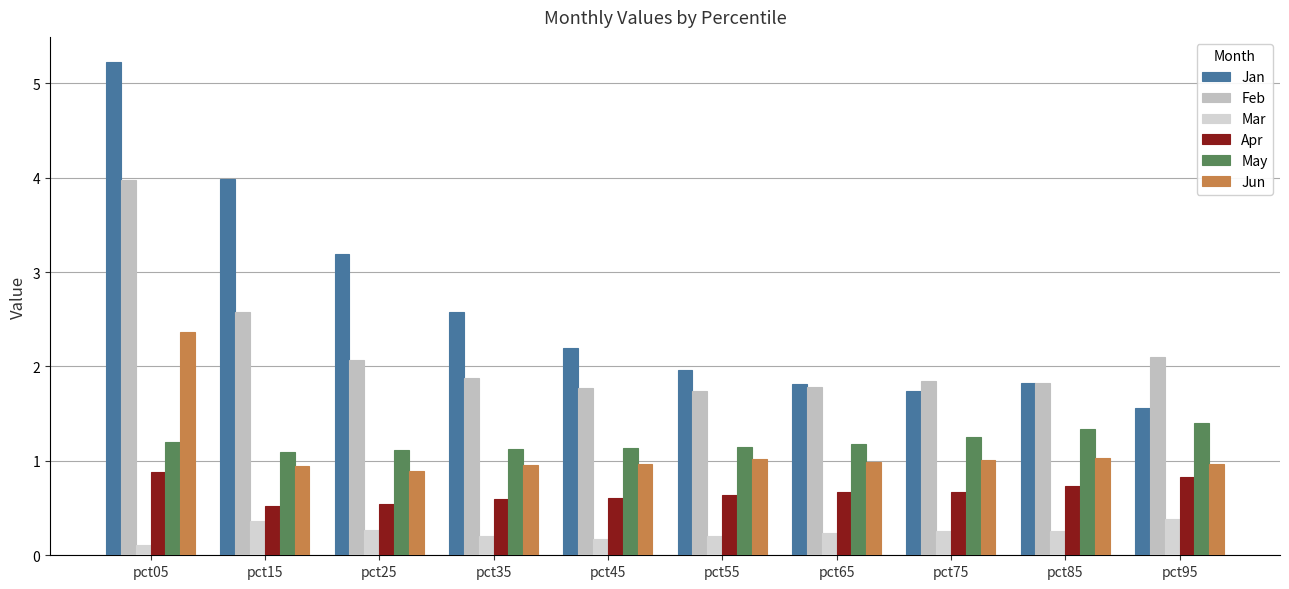

How many groups of bars are there?

10